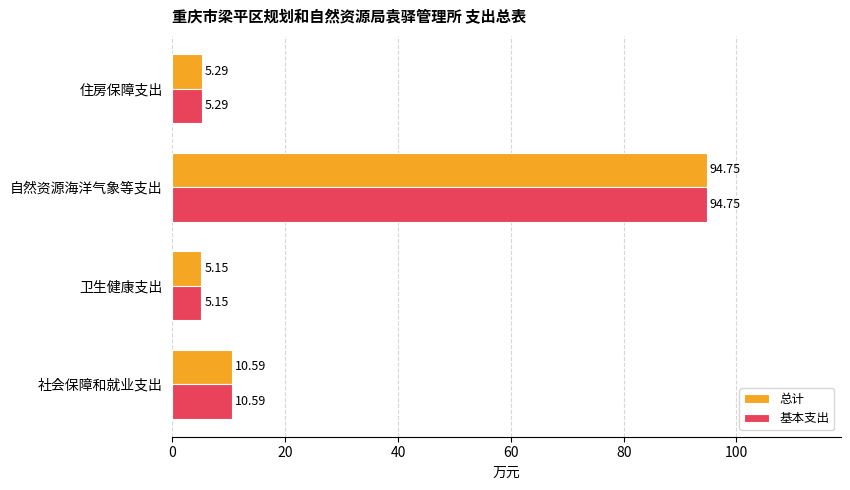

How many data points in 基本支出 are above 10?

2